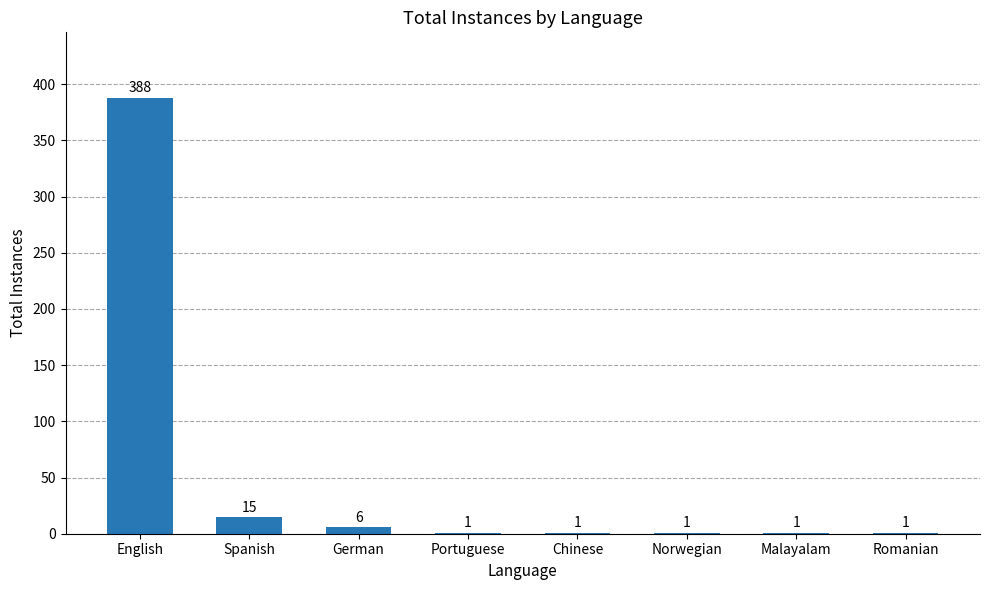

The value at German is 6. True or false?

True